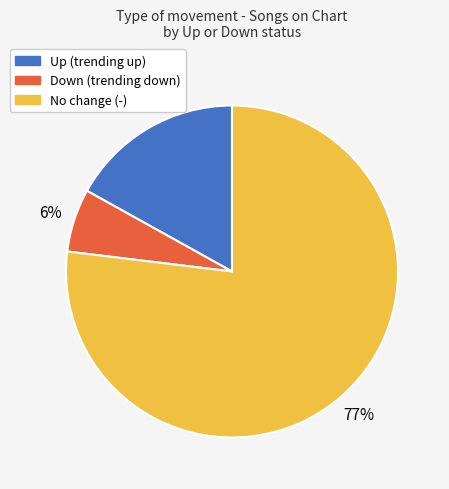

To the nearest percent, what is the average slice percentage?

33%